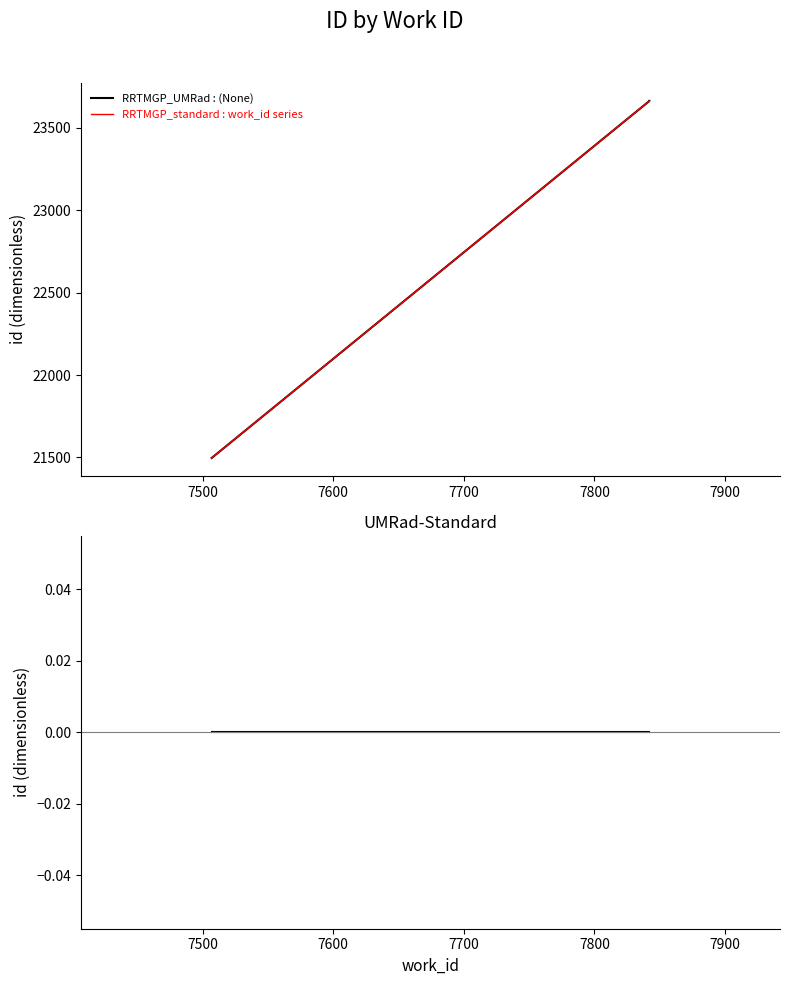

True or false: UMRad-Standard has a value of 0 at 7600.

True